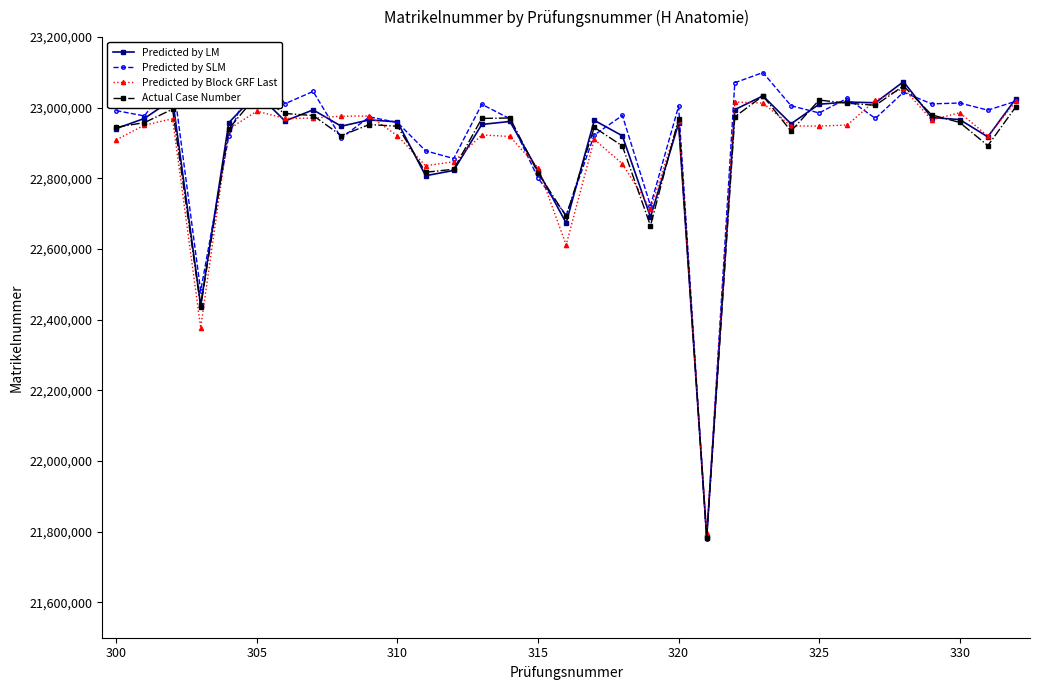

The value of Predicted by Block GRF Last at 320 is 5806251.5. True or false?

False